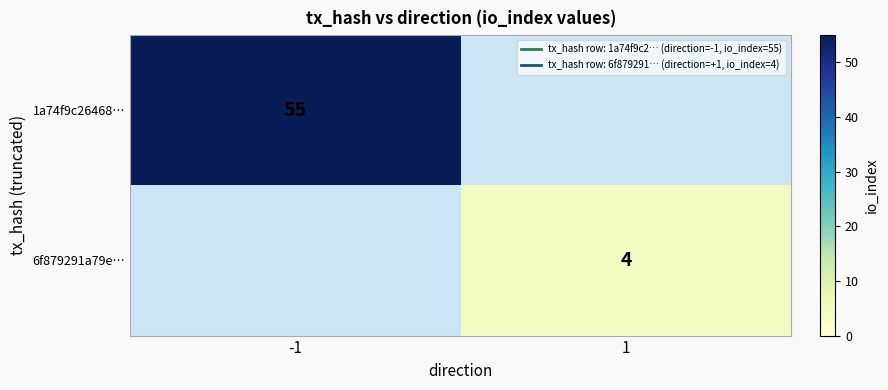

Read the 6f879291a79e… value at 1.

4